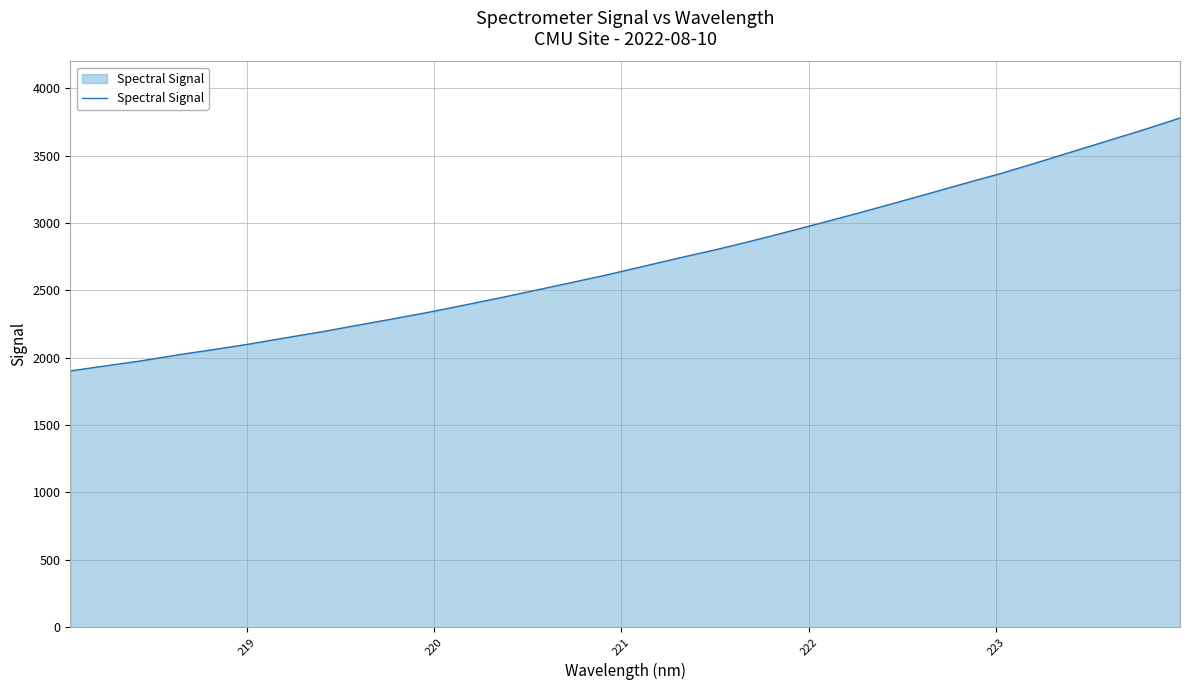

What is the difference between the maximum and minimum values?

1877.9